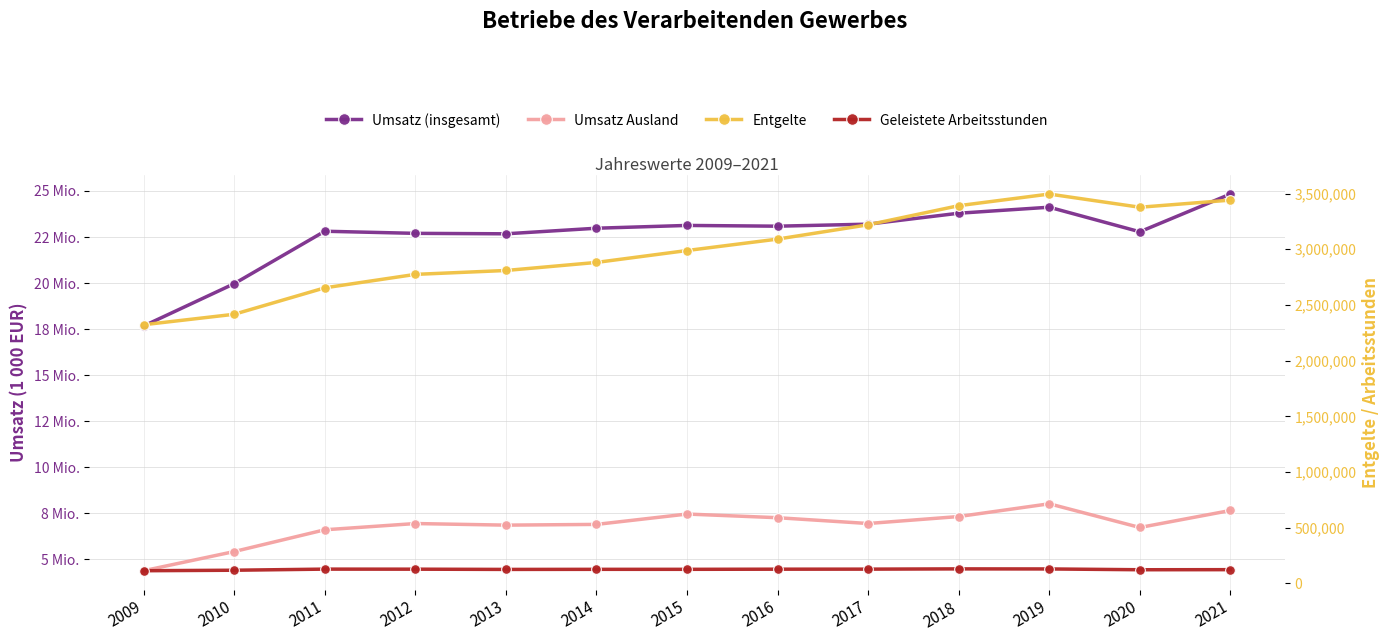

Where is Entgelte nearest to the value 2909074?

2014